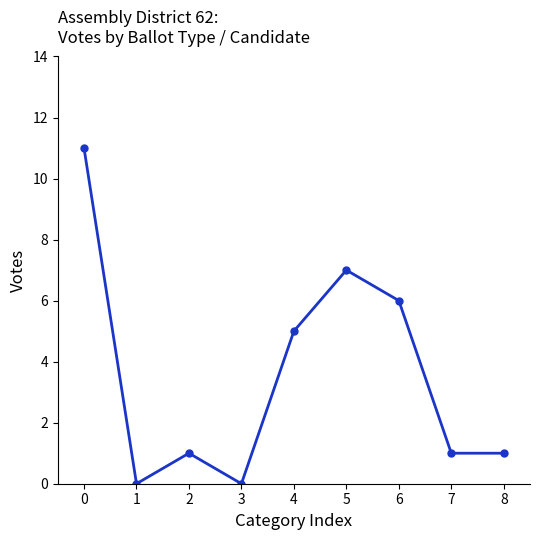

What is the difference between the maximum and minimum values?

11